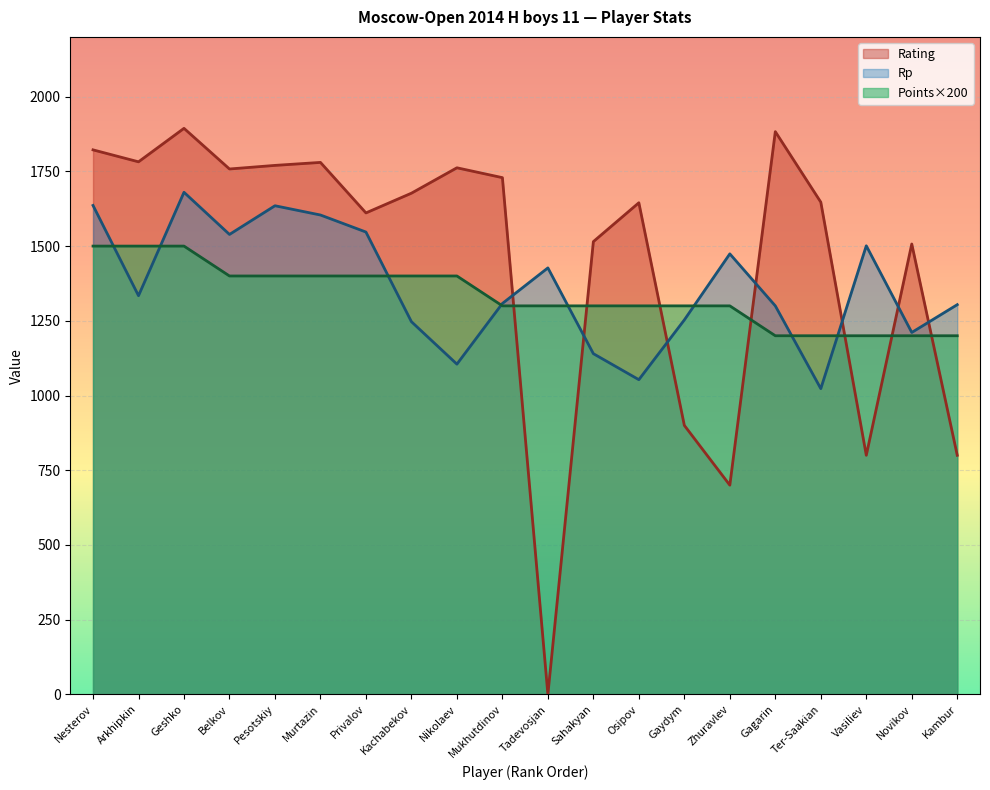

What is the spread (max minus min) of values at Pesotskiy?

370